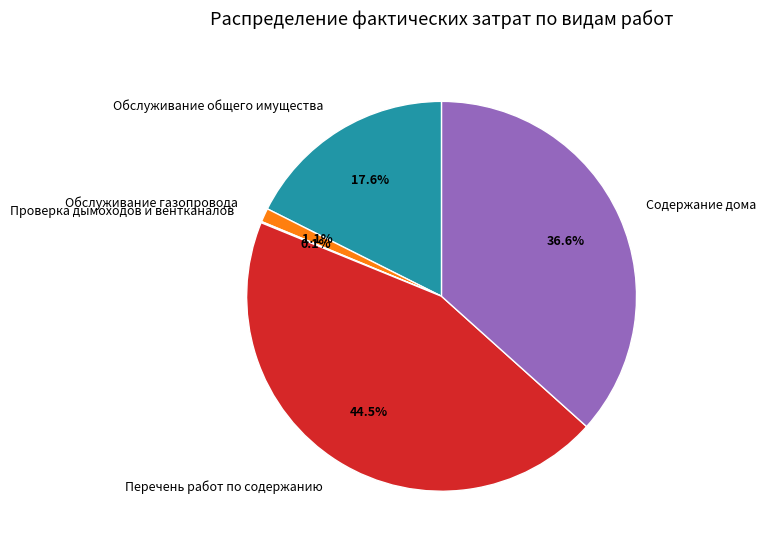

What portion of the pie excludes Содержание дома?

63.4%